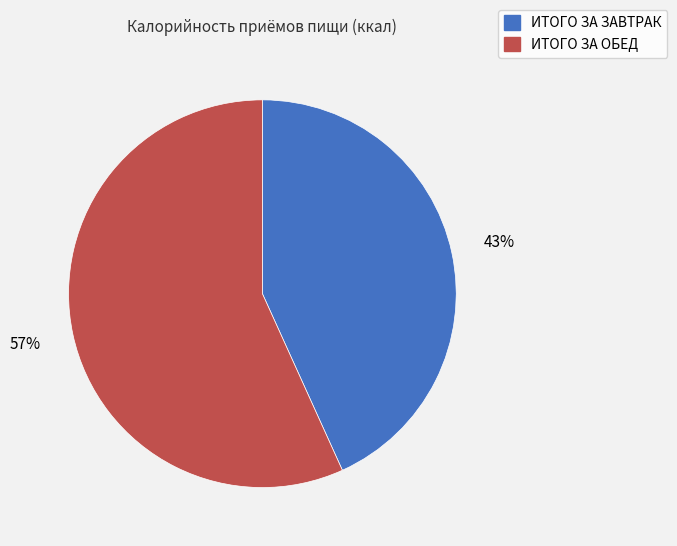

Combined, do ИТОГО ЗА ОБЕД and ИТОГО ЗА ЗАВТРАК account for over 50%?

Yes